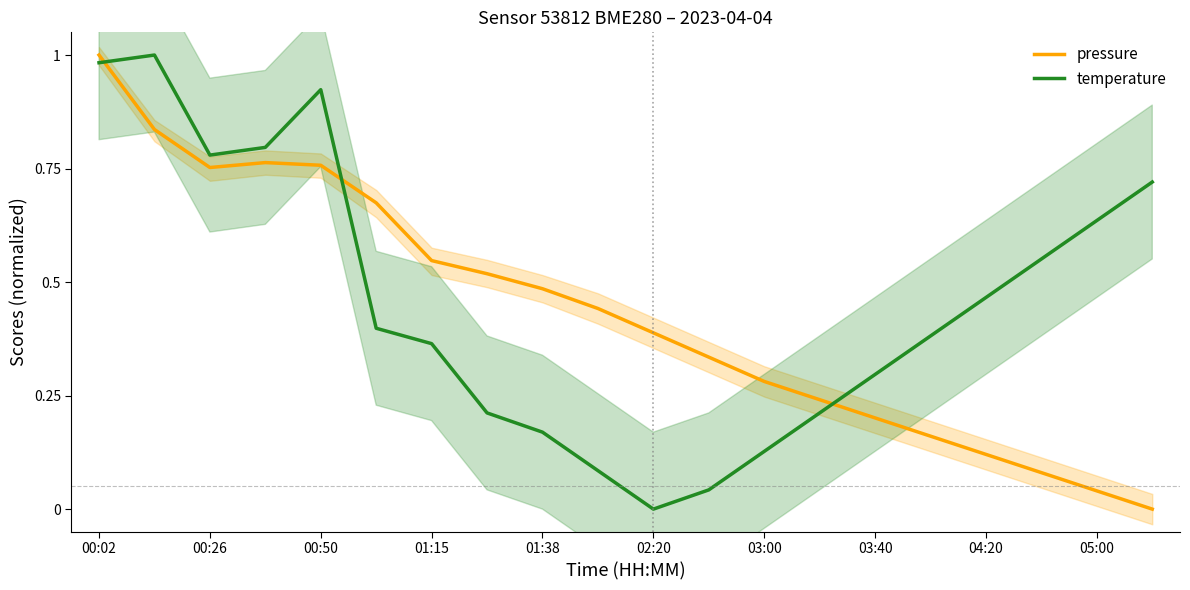

The value of temperature at 17 is 0.6. True or false?

True